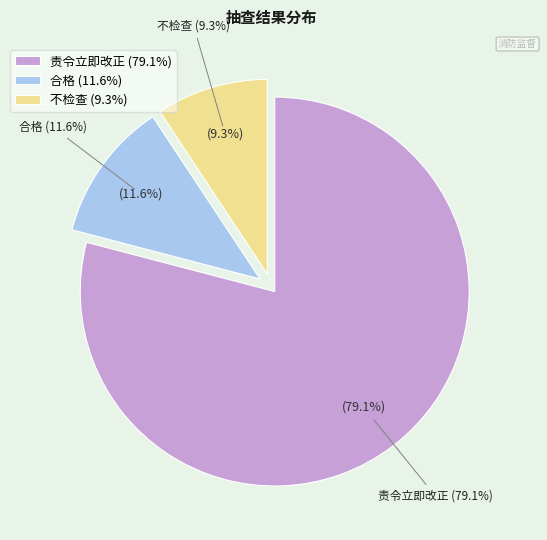

Which slice is the largest?

责令立即改正